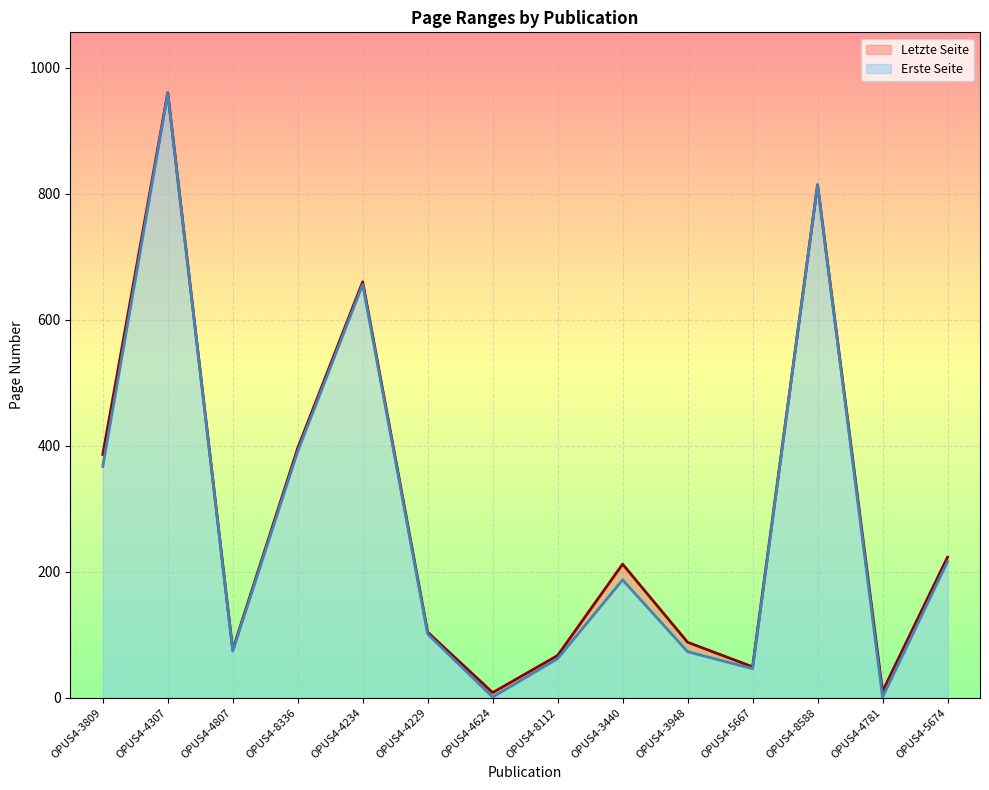

How many lines are shown in the chart?

2